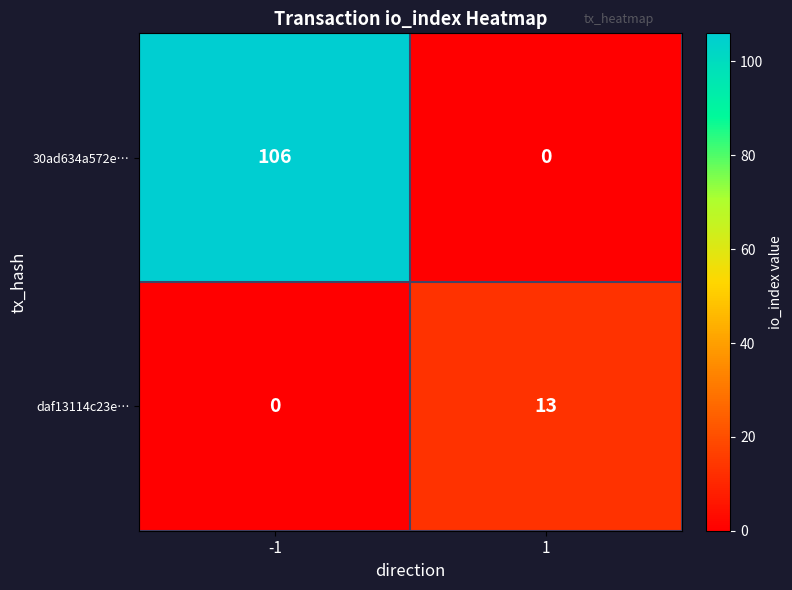

Rank the series at 1 from highest to lowest value.

daf13114c23e…, 30ad634a572e…